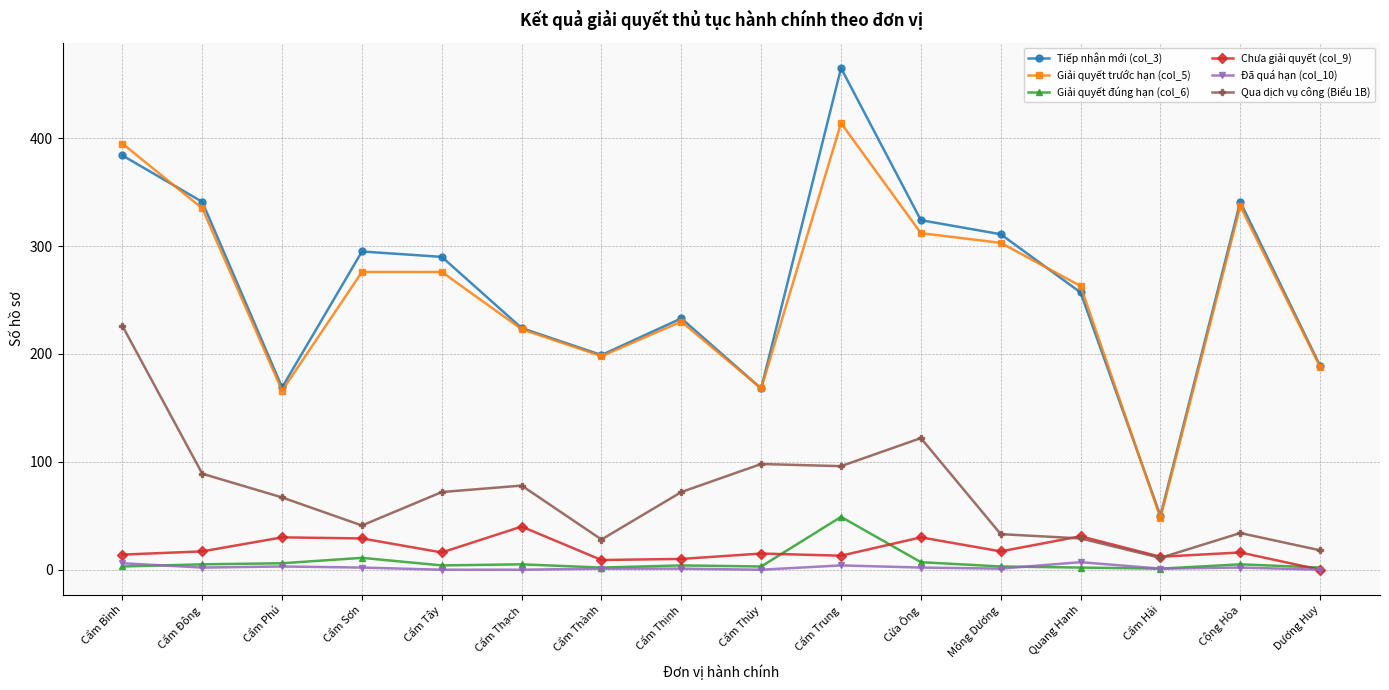

What is the label of the 8th point from the left?

Cẩm Thịnh